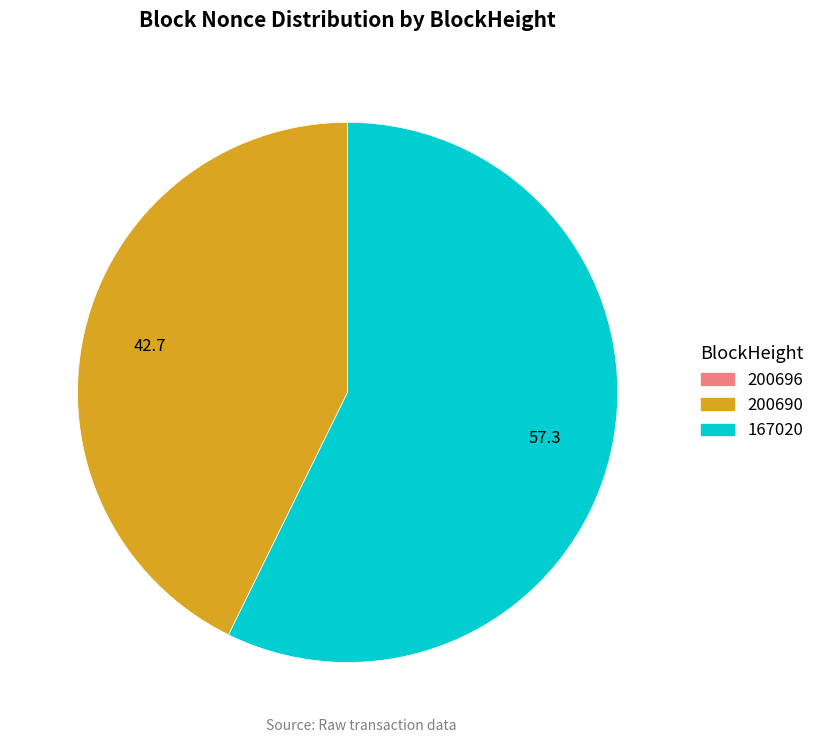

Does any single category account for the majority?

Yes